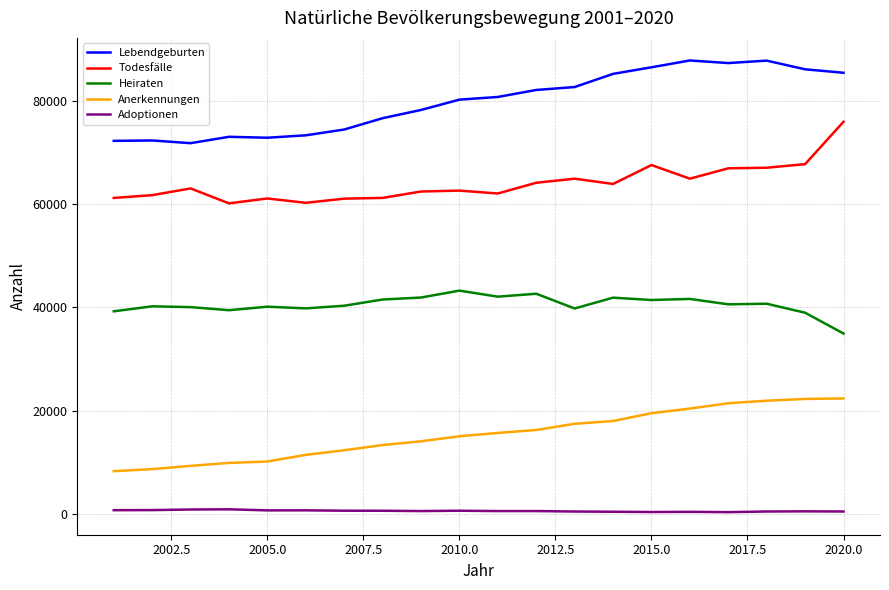

Which series has the largest total across all categories?

Lebendgeburten